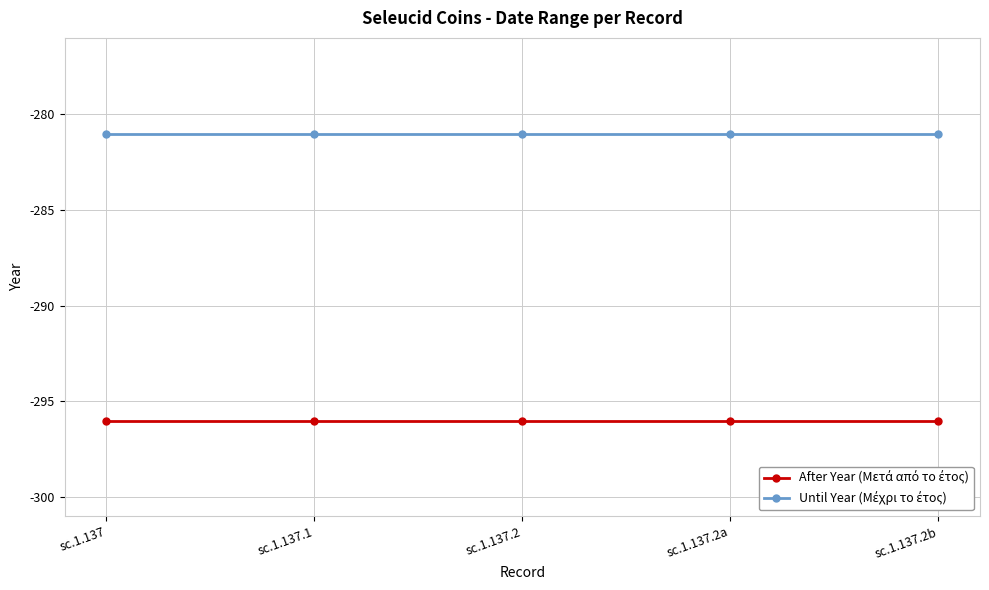

What is the spread (max minus min) of values at sc.1.137.2?

15